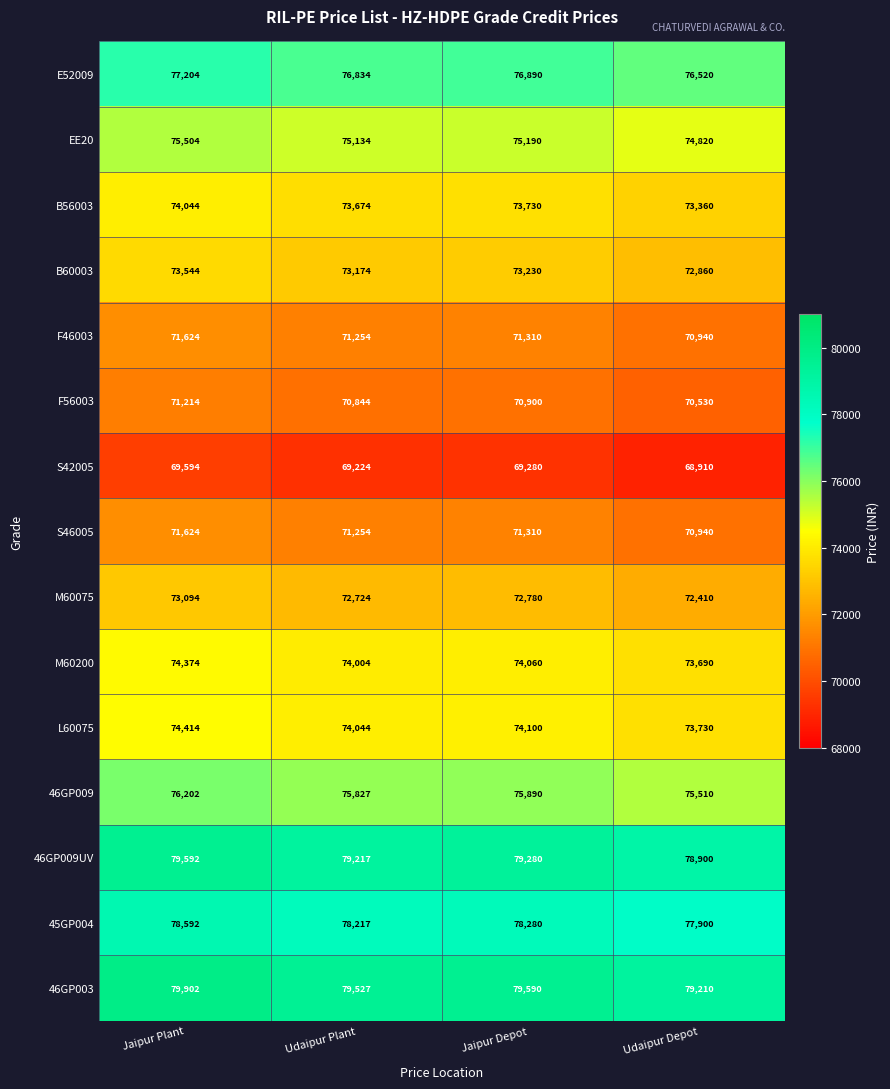

What is the highest value of the L60075 series?

74414